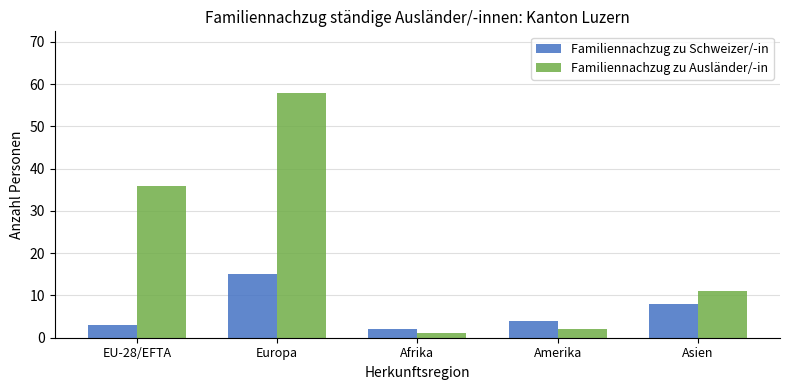

Is it true that Familiennachzug zu Ausländer/-in equals 36 at EU-28/EFTA?

True